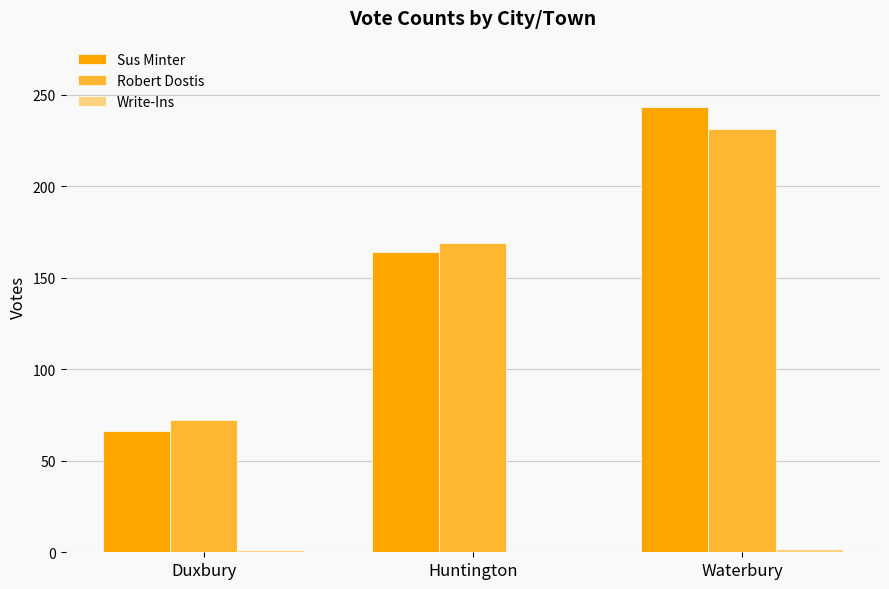

How many categories are shown in the chart?

3